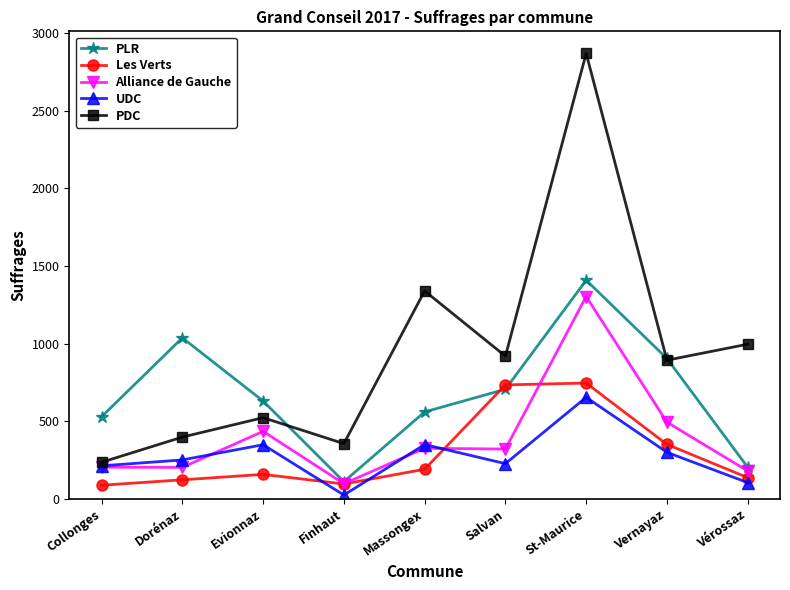

What is the label of the 8th point from the left?

Vernayaz